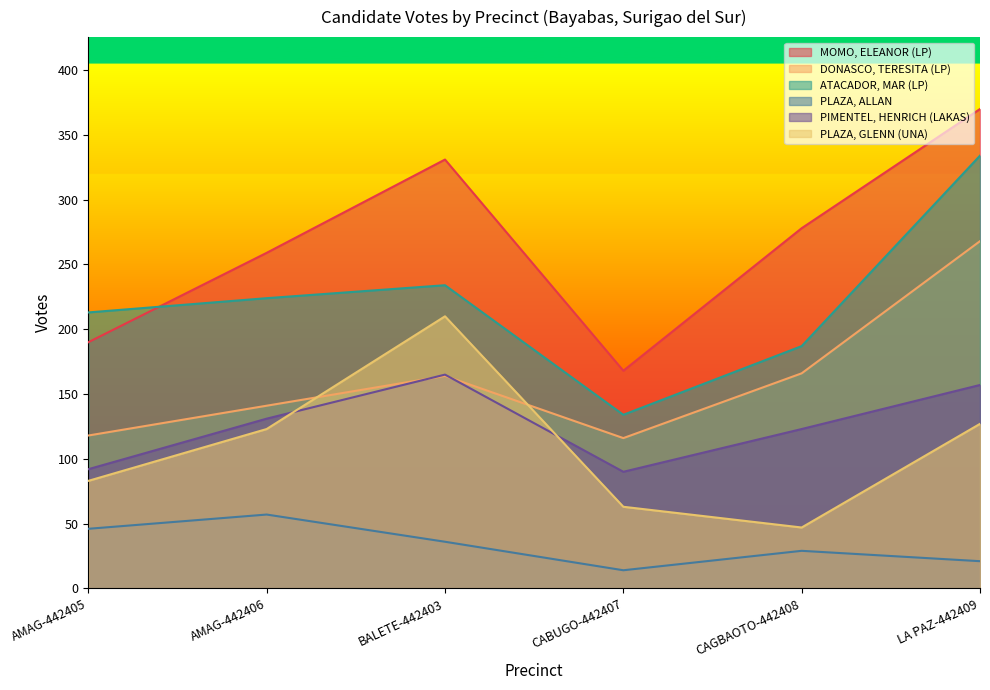

List the labels in order of MOMO, ELEANOR (LP) value, smallest first.

CABUGO-442407, AMAG-442405, AMAG-442406, CAGBAOTO-442408, BALETE-442403, LA PAZ-442409